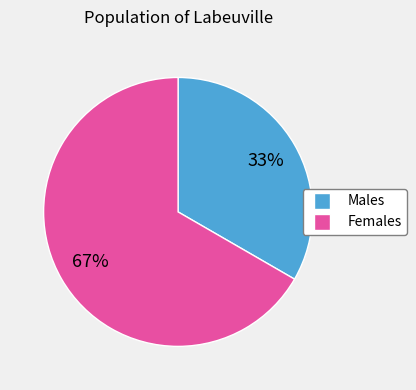

To the nearest percent, what is the average slice percentage?

50%